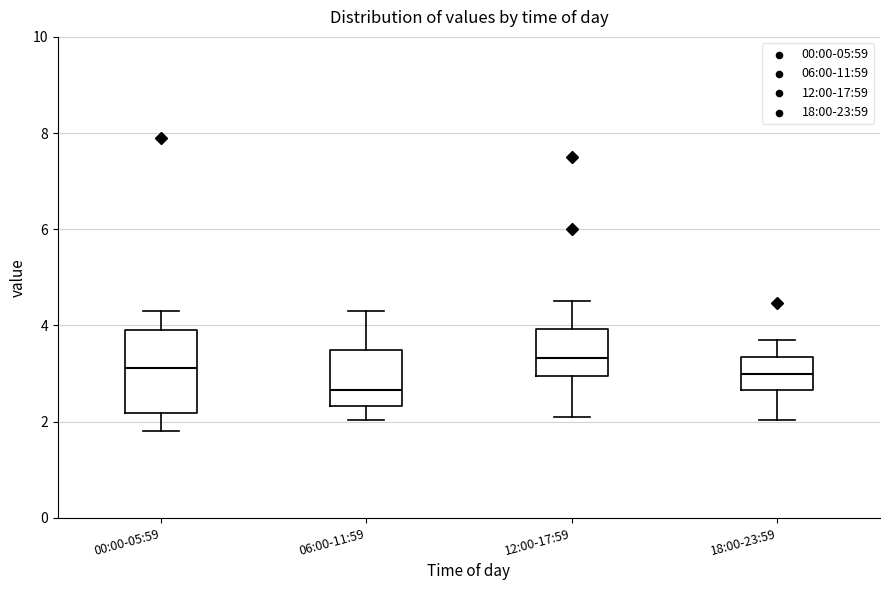

Reading left to right, read every box against the y-axis: the position of its median line, the range the box covers, and the ends of its whiskers. The values are not printed on the chart, so give them approximately, as read against the axis.

00:00-05:59: median 3.2, box 2.2 to 3.8, whiskers 1.8 to 4.4
06:00-11:59: median 2.6, box 2.4 to 3.4, whiskers 2.0 to 4.4
12:00-17:59: median 3.4, box 3.0 to 4.0, whiskers 2.2 to 4.6
18:00-23:59: median 3.0, box 2.6 to 3.4, whiskers 2.0 to 3.8